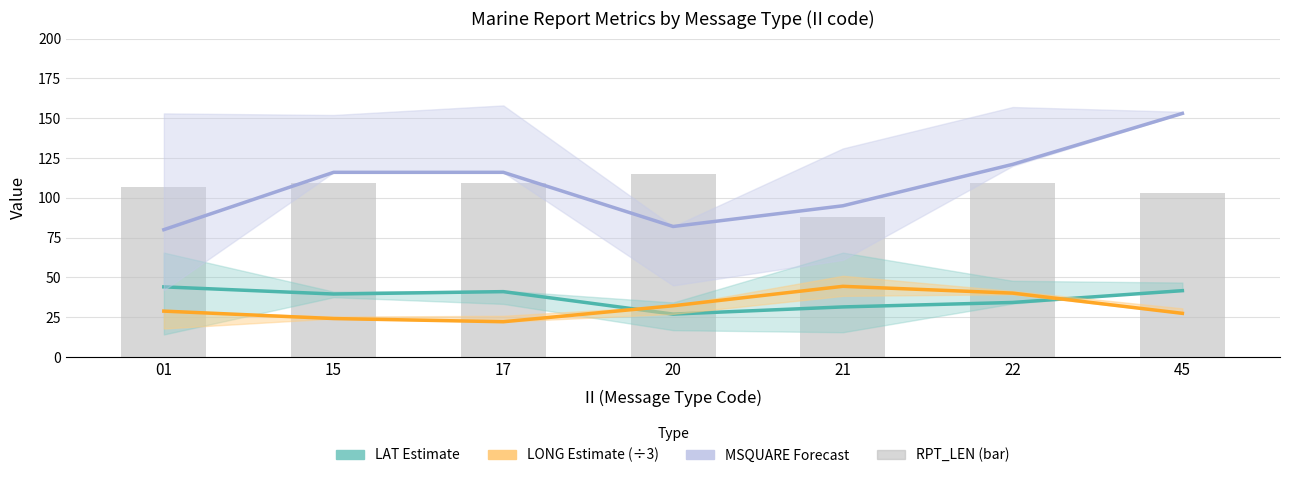

List the series in order of their peak value, highest first.

MSQUARE Forecast, RPT_LEN (bar), LONG Estimate (÷3), LAT Estimate